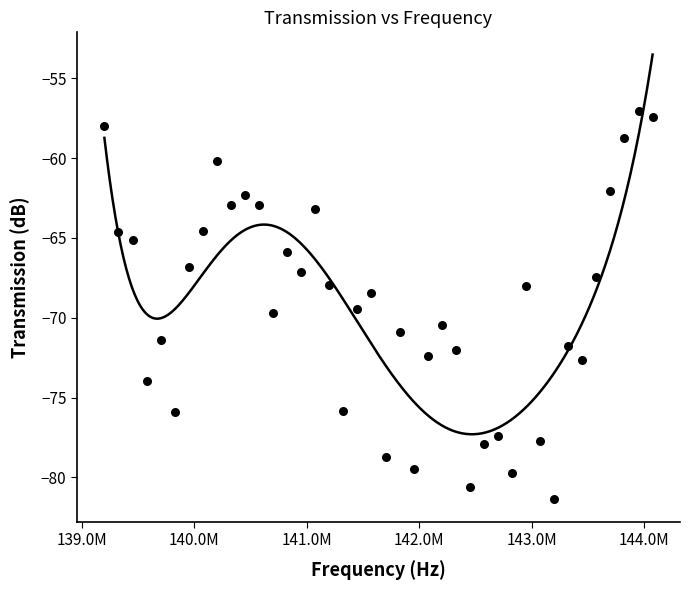

What is the range of X values (max minus min)?

4875000.0